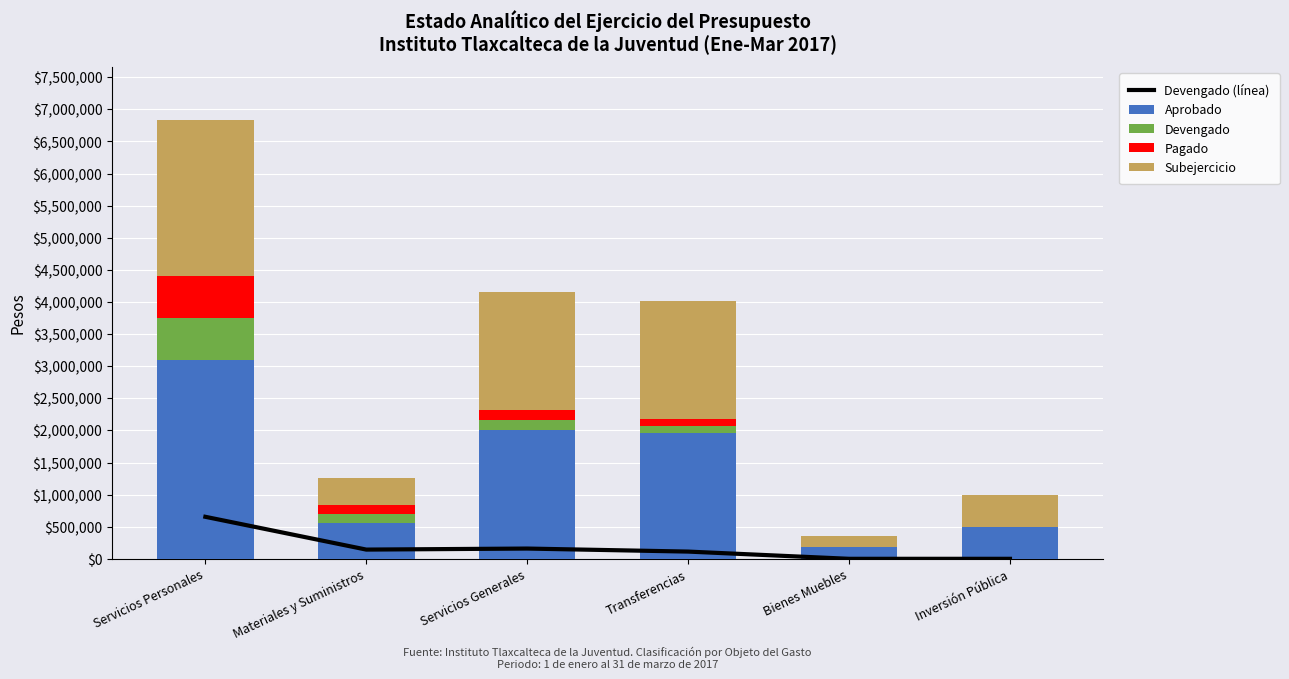

What is the maximum value shown in the chart?

3092500